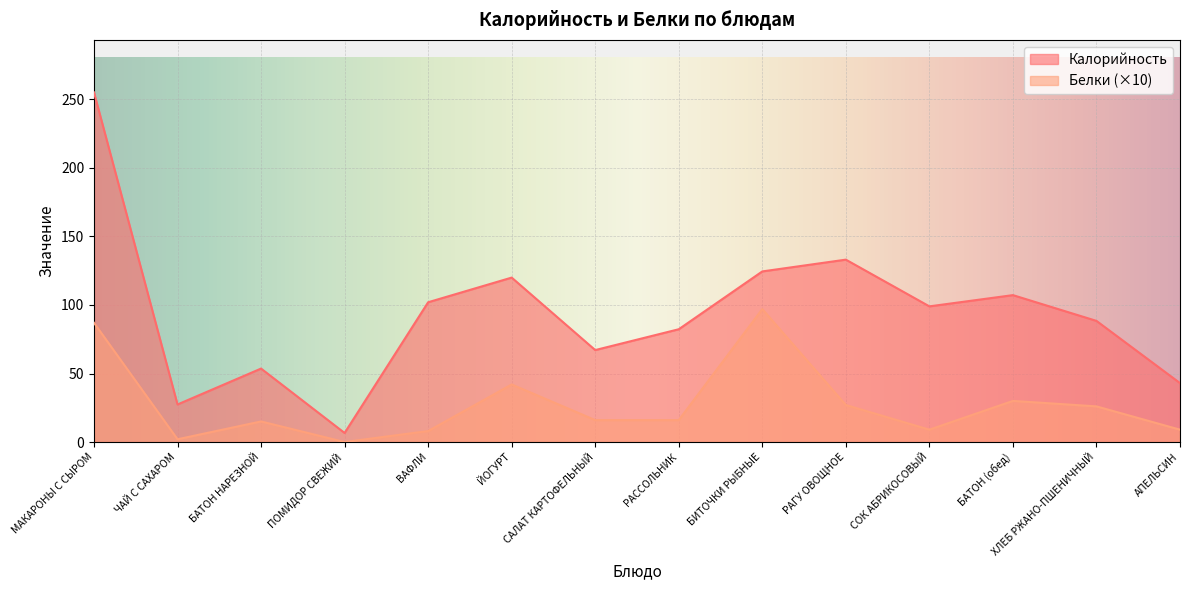

At ВАФЛИ, list the series in order from smallest to largest.

Белки (×10), Калорийность